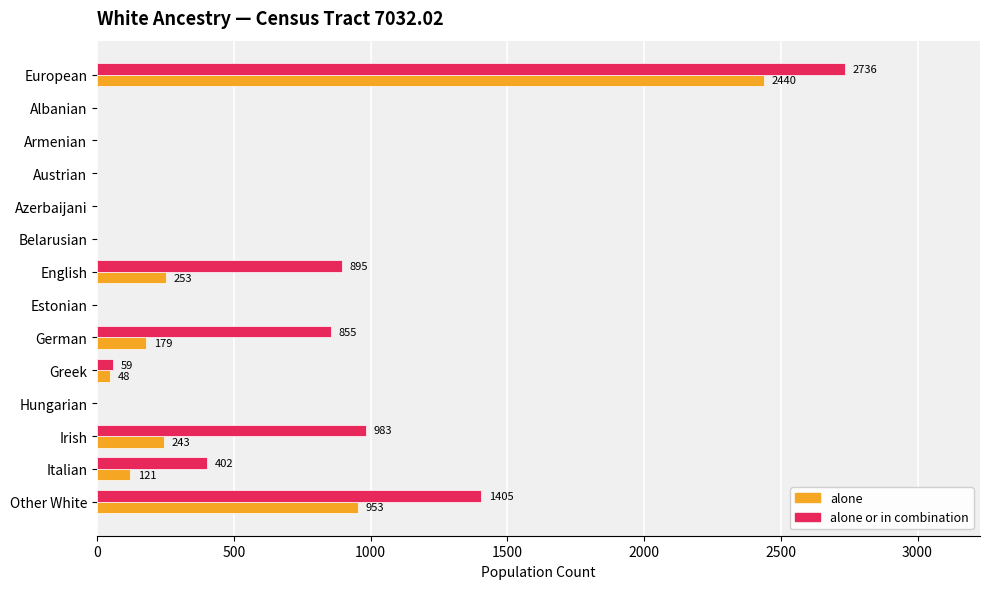

True or false: alone has a value of 0 at Belarusian.

True